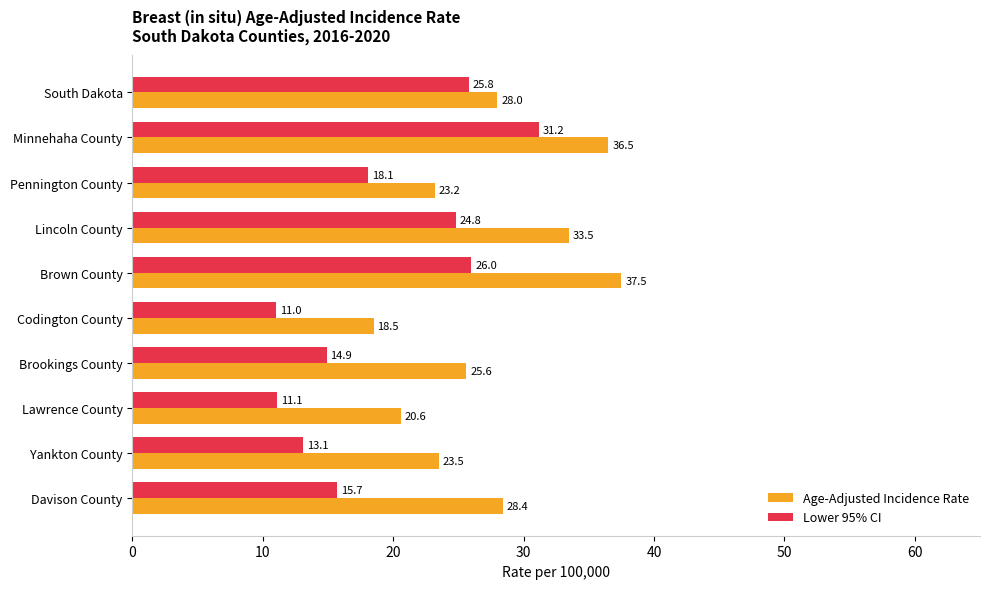

Which label corresponds to the largest value in the chart?

Brown County